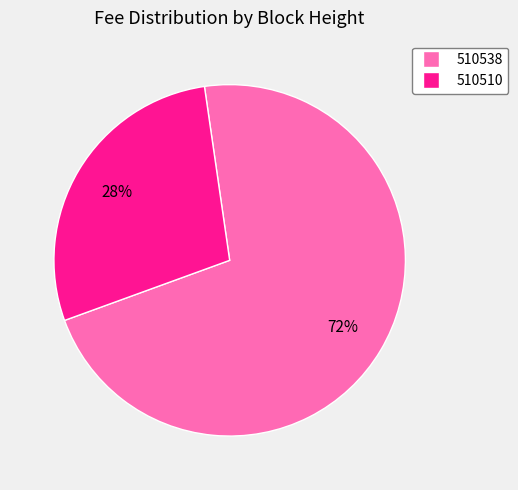

Count the number of slices in the pie.

2